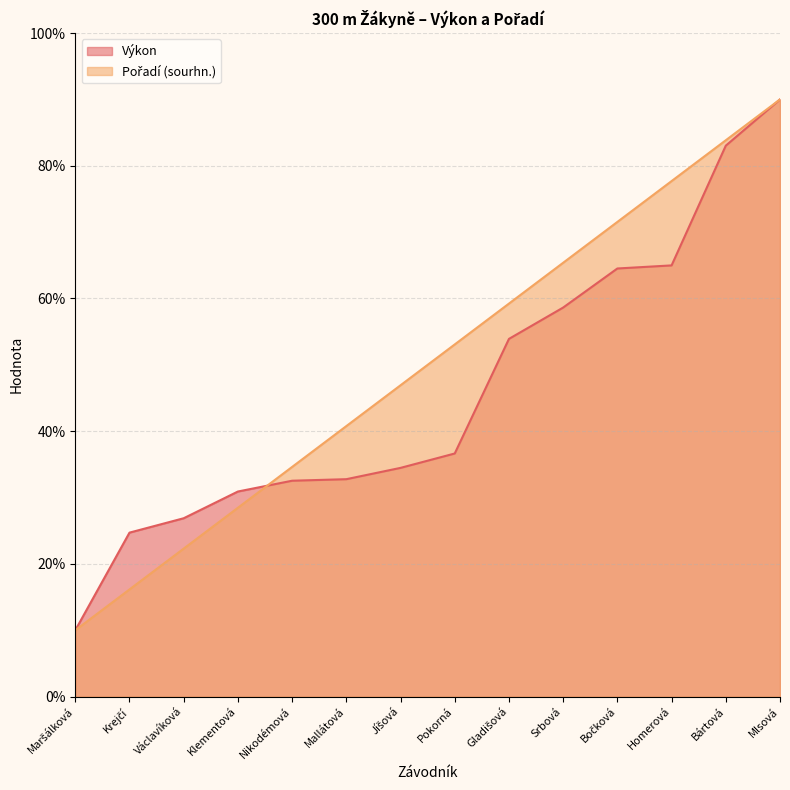

How many lines are shown in the chart?

2